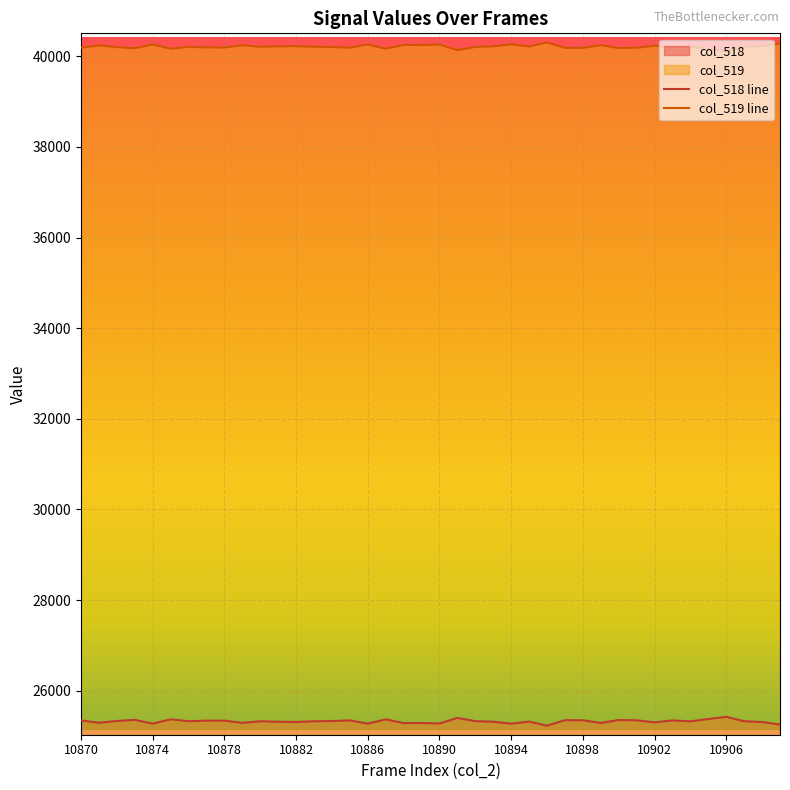

Which series has the widest spread of values?

col_518